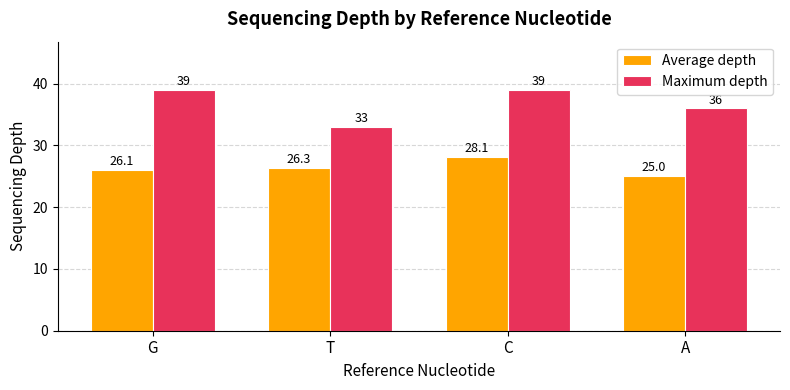

What is the label of the 2nd bar from the right?

C